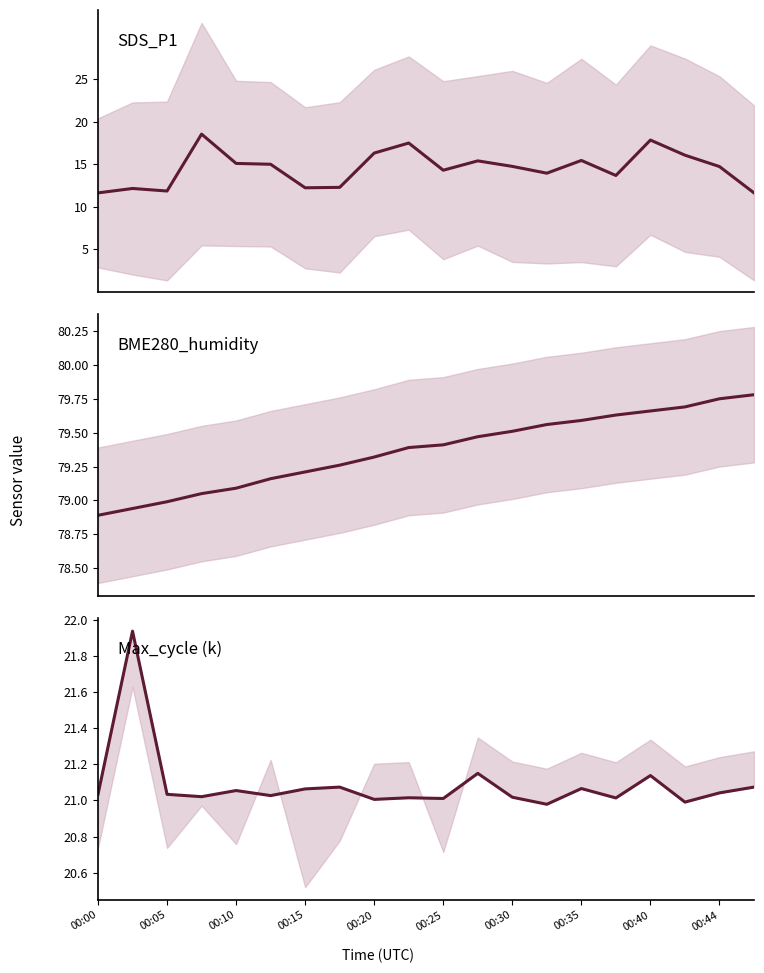

What are all the series names shown in the legend?

SDS_P1, BME280_humidity, Max_cycle